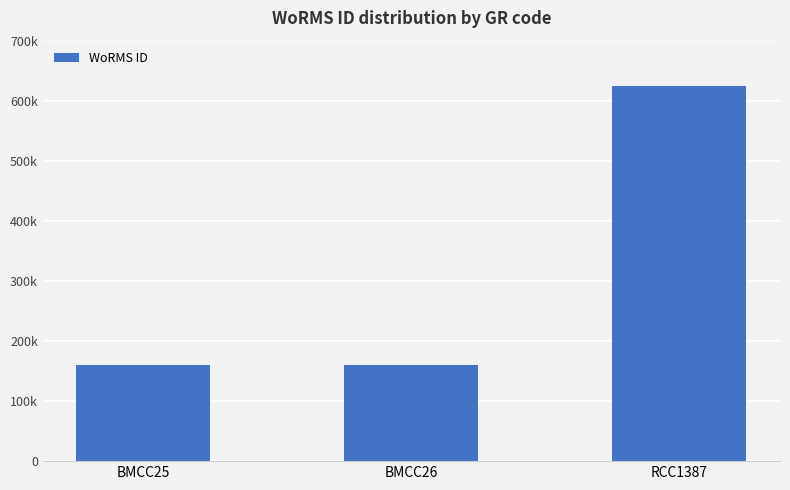

Are the bars horizontal?

No